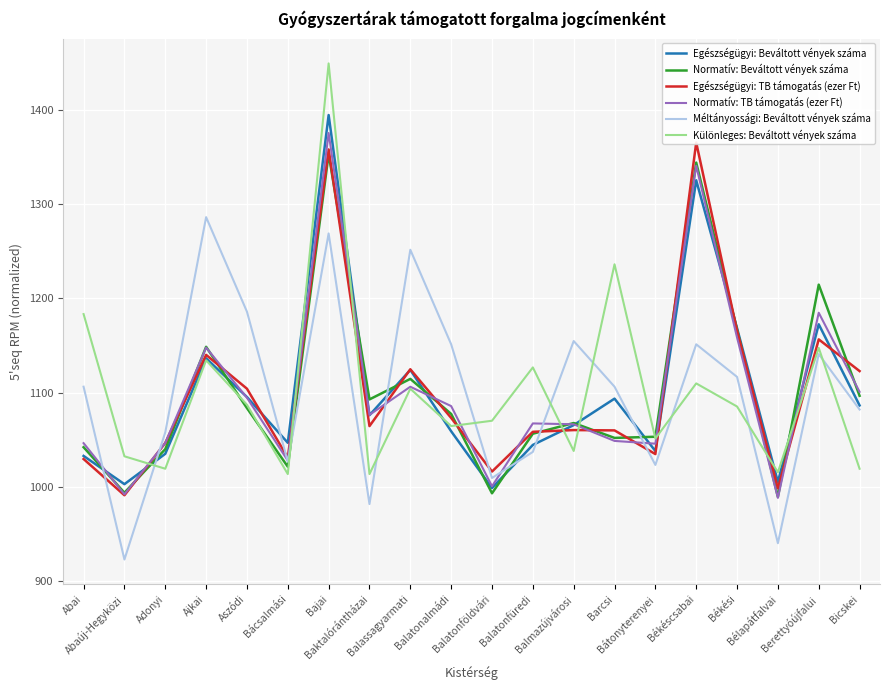

What is the difference between the second highest and minimum values in the Normatív: TB támogatás (ezer Ft) series?

352.2